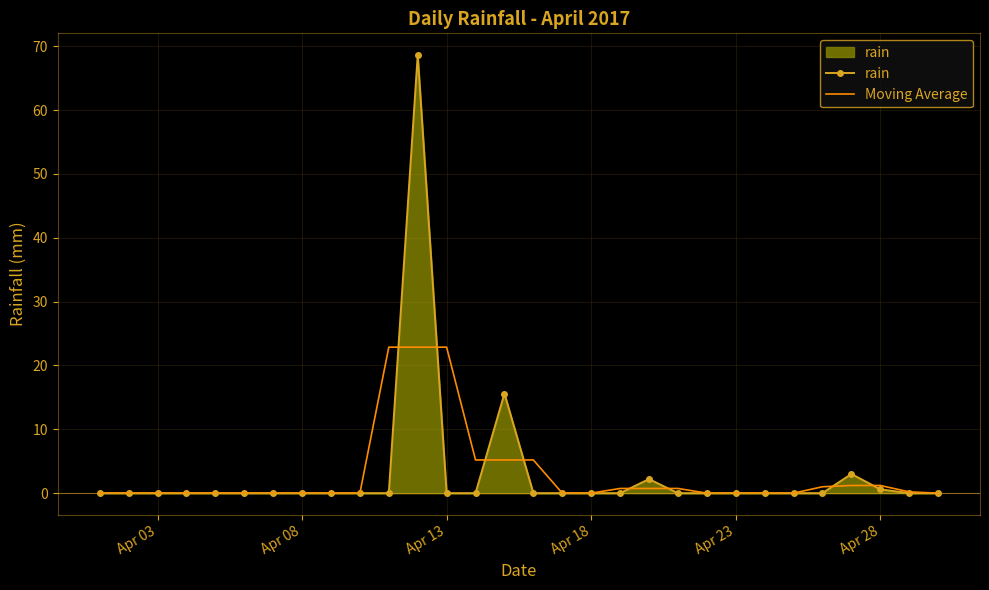

Which series has the largest range (max minus min)?

rain